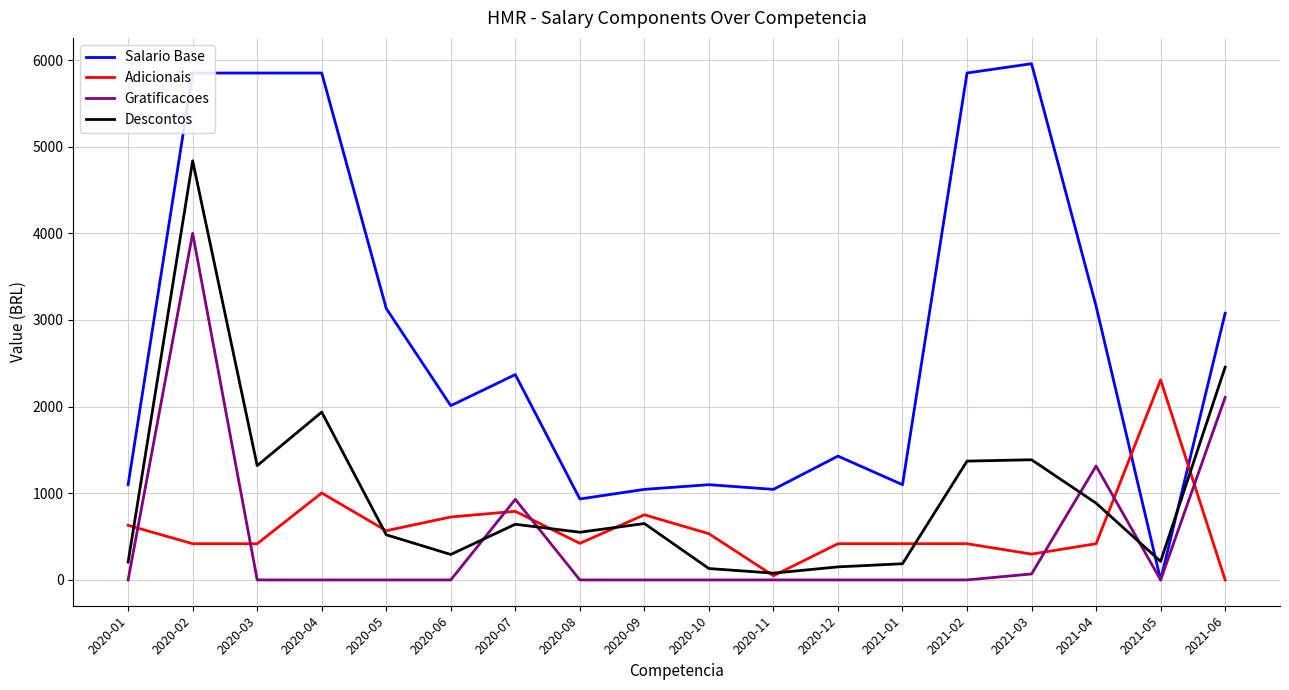

Is this an area chart (filled region under the line)?

No